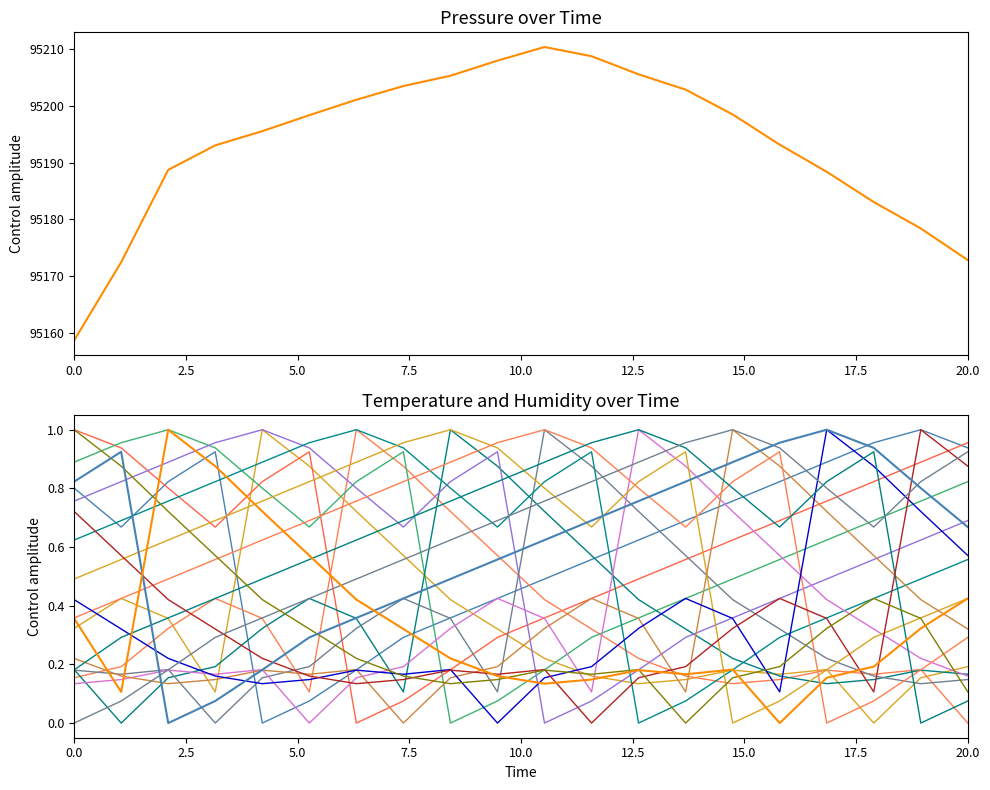

List the series in order of their peak value, lowest first.

temperature, humidity, pressure